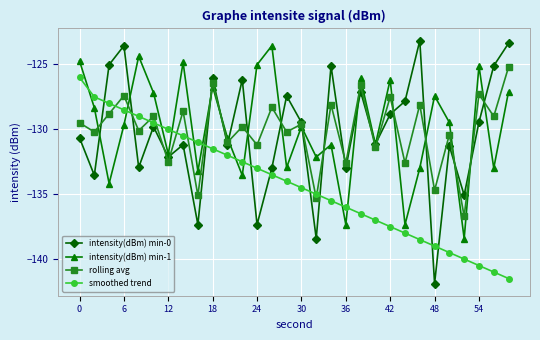

What is the value of the intensity(dBm) min-0 point at the 30th from the left?

-123.4